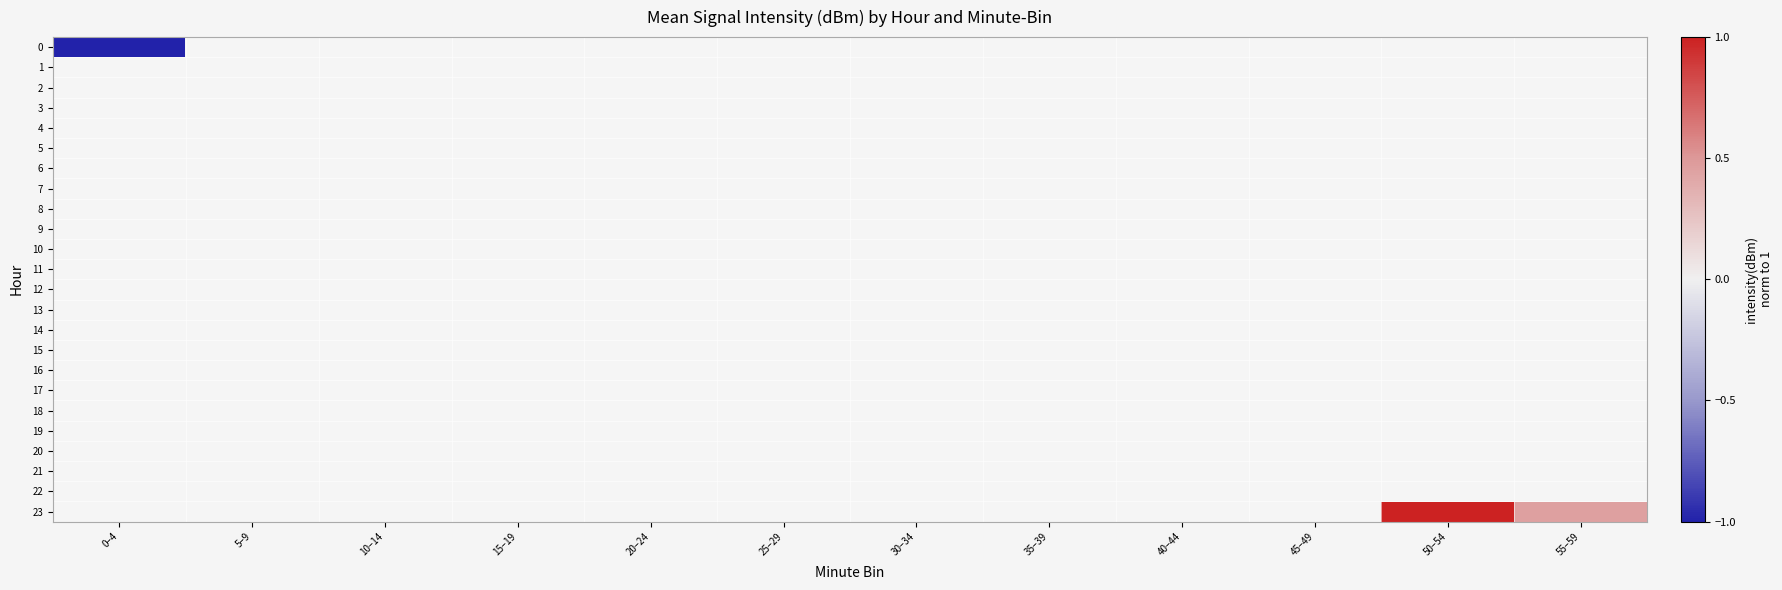

How many data points does each series have?

12